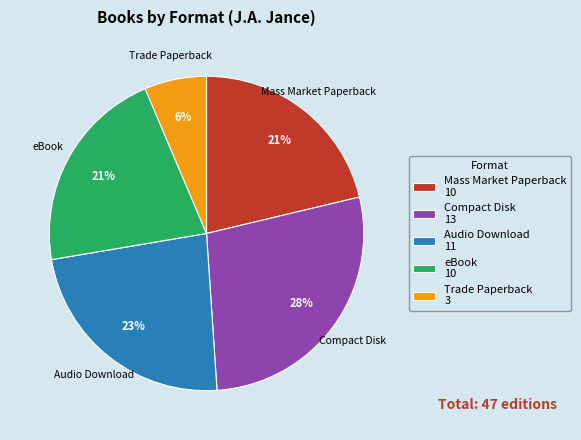

To the nearest percent, what is the average slice percentage?

20%